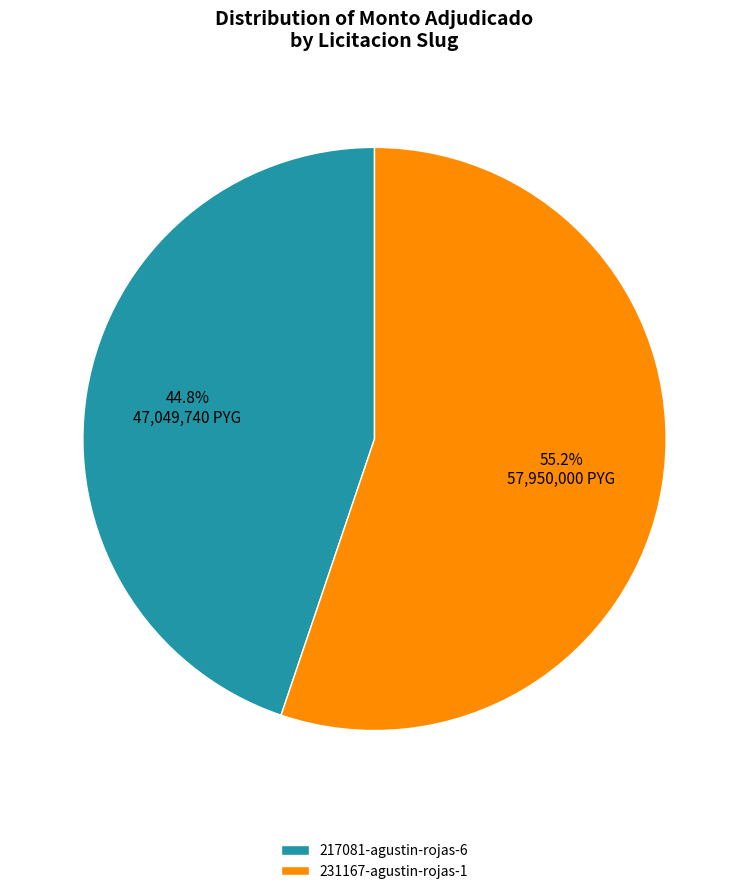

What is the largest slice in the pie chart?

231167-agustin-rojas-1